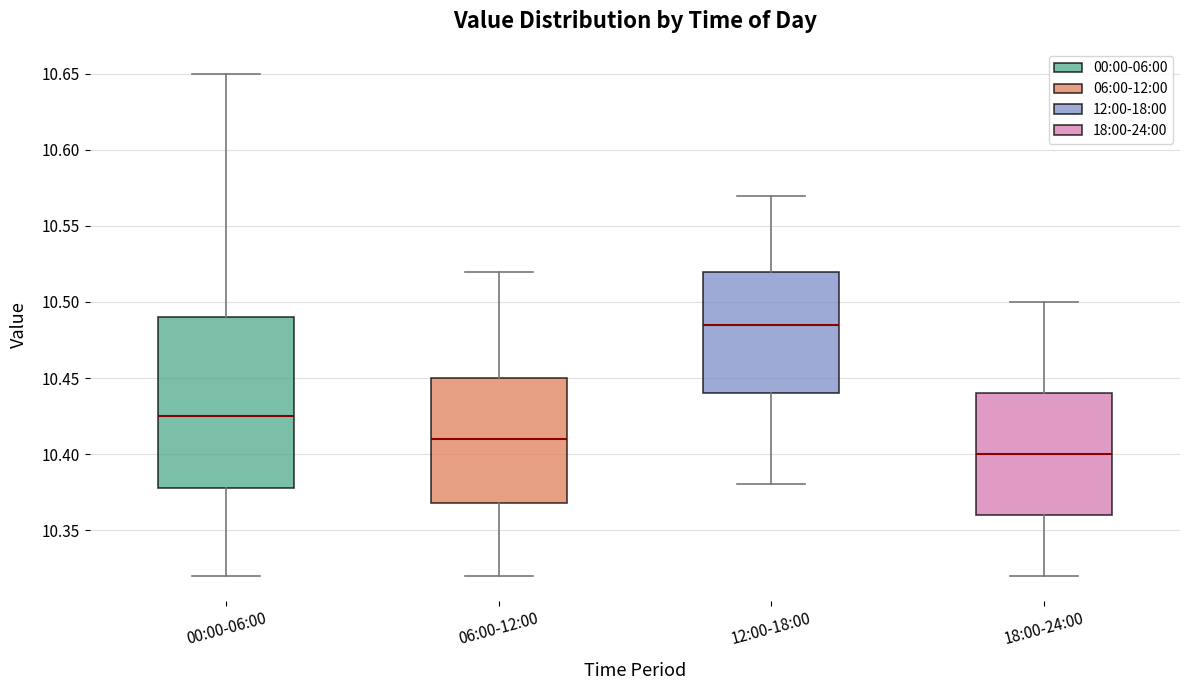

Reading left to right, read every box against the y-axis: the position of its median line, the range the box covers, and the ends of its whiskers. The values are not printed on the chart, so give them approximately, as read against the axis.

00:00-06:00: median 10.425, box 10.380 to 10.490, whiskers 10.320 to 10.650
06:00-12:00: median 10.410, box 10.370 to 10.450, whiskers 10.320 to 10.520
12:00-18:00: median 10.485, box 10.440 to 10.520, whiskers 10.380 to 10.570
18:00-24:00: median 10.400, box 10.360 to 10.440, whiskers 10.320 to 10.500